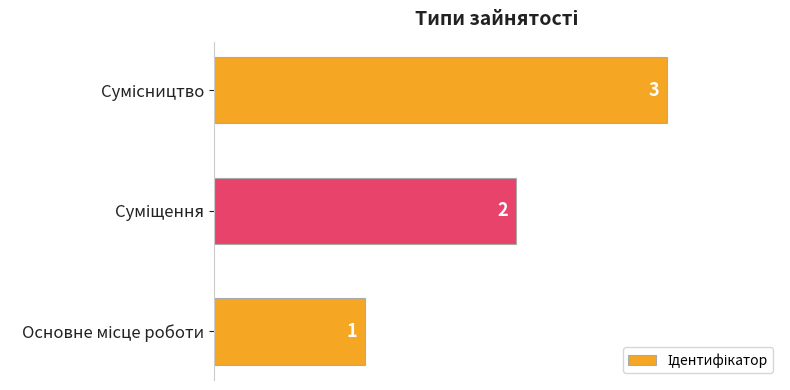

What is the maximum value shown in the chart?

3